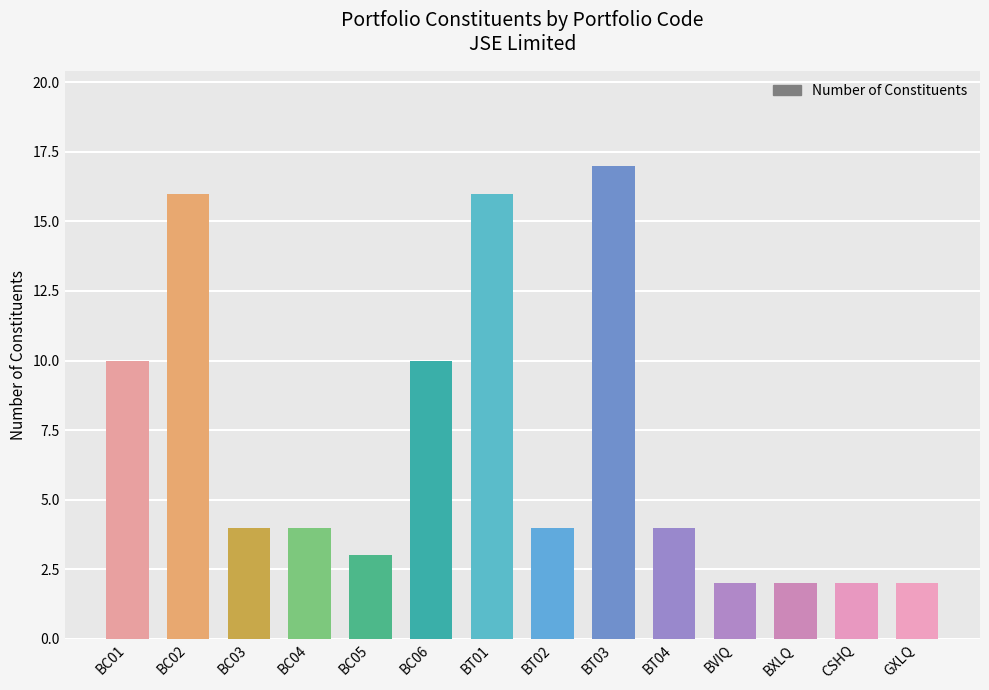

What is the value of the 11th bar from the left?

2